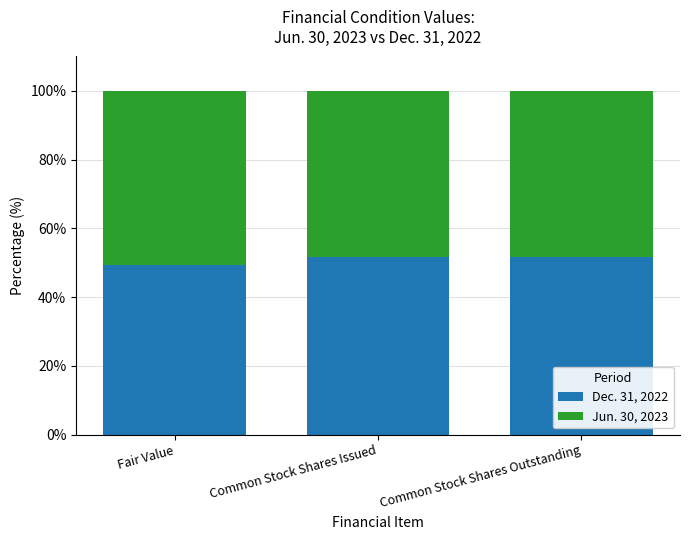

What is the total value across all series at Fair Value?

100.0